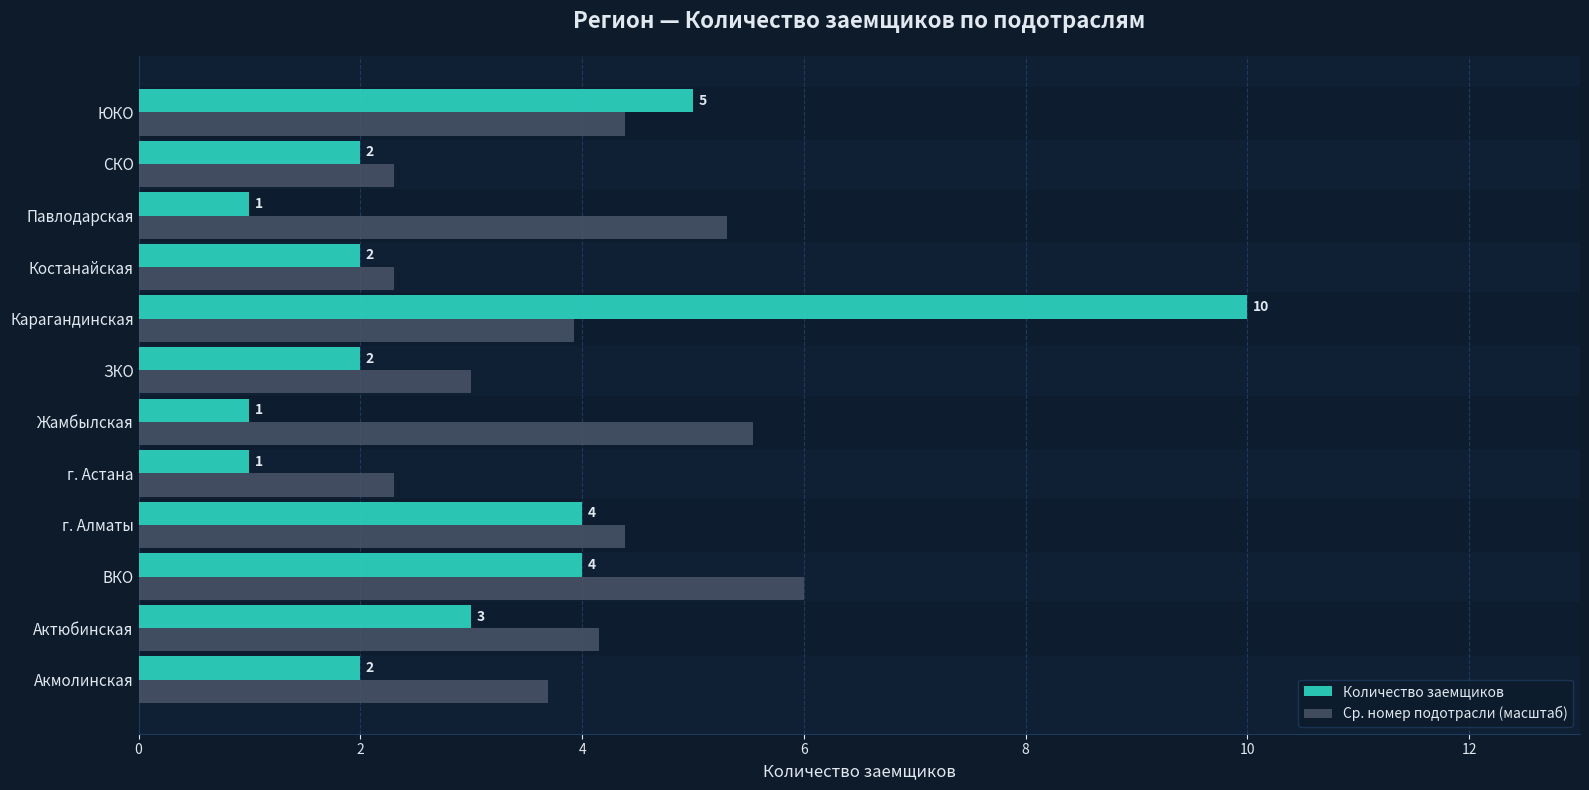

What is the difference between the maximum and minimum values in the Ср. номер подотрасли (масштаб) series?

3.7